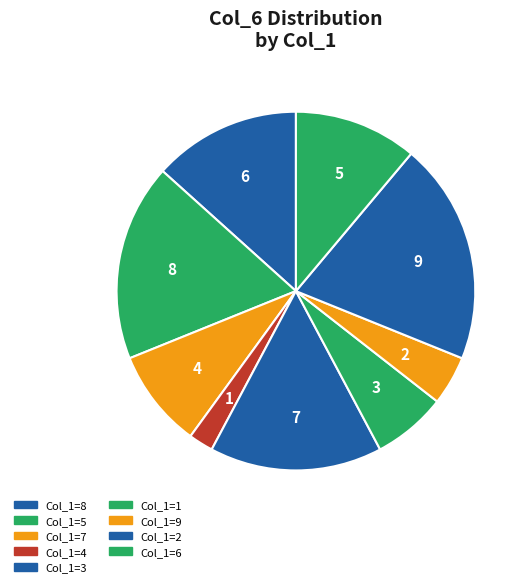

How many segments does this pie chart have?

9